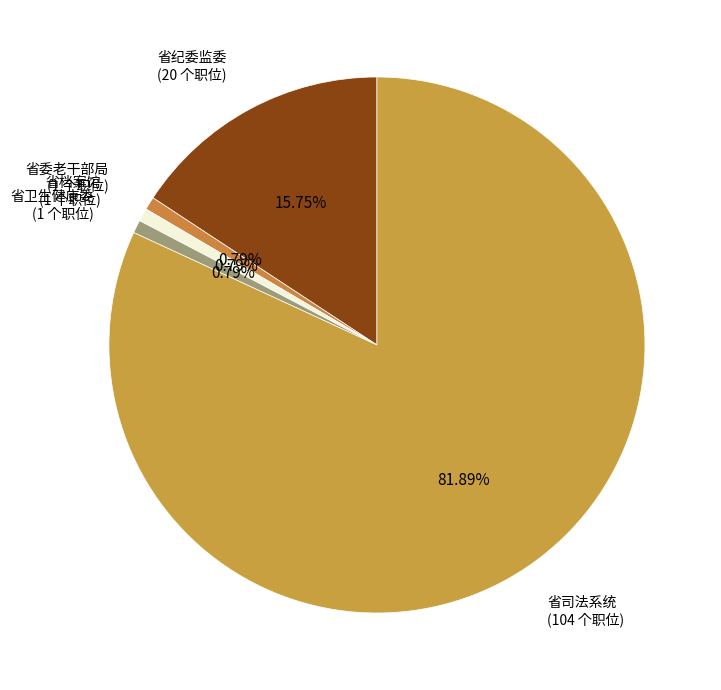

To the nearest percent, what is the difference between the largest and smallest slice percentages?

81%